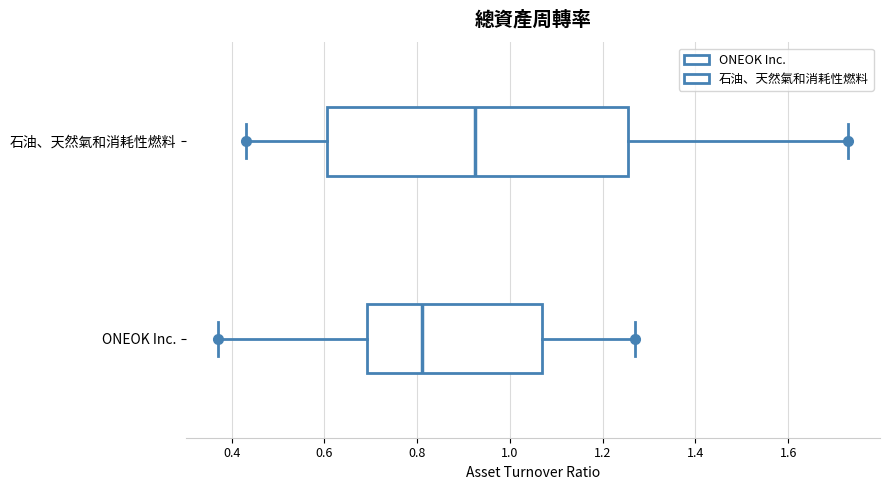

Reading bottom to top, read every box against the x-axis: the position of its median line, the range the box covers, and the ends of its whiskers. The values are not printed on the chart, so give them approximately, as read against the axis.

ONEOK Inc.: median 0.82, box 0.70 to 1.08, whiskers 0.38 to 1.28
石油、天然氣和消耗性燃料: median 0.92, box 0.60 to 1.26, whiskers 0.44 to 1.74